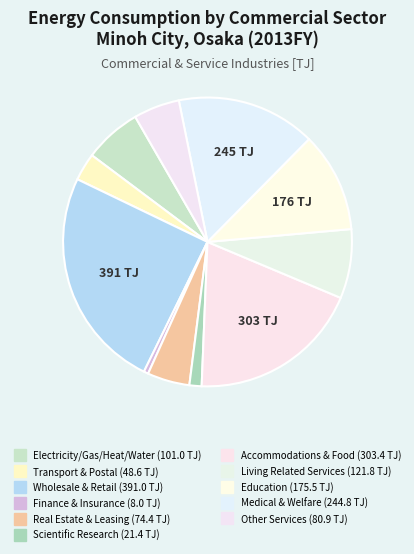

How many slices are in this pie chart?

11